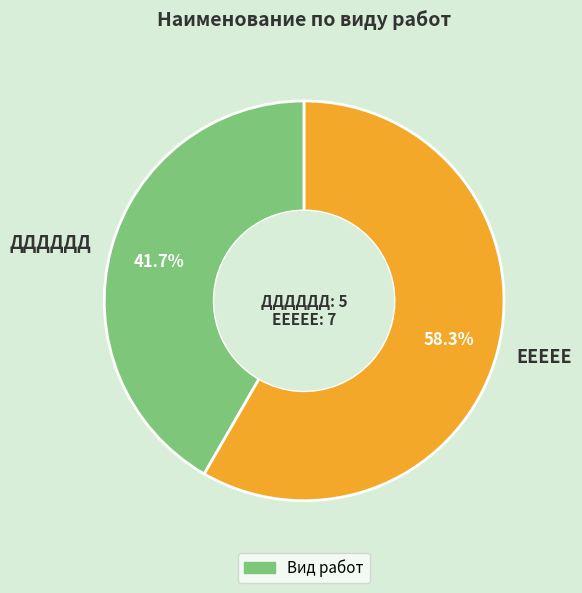

What percentage is the ЕЕЕЕЕ slice, to the nearest percent?

58%